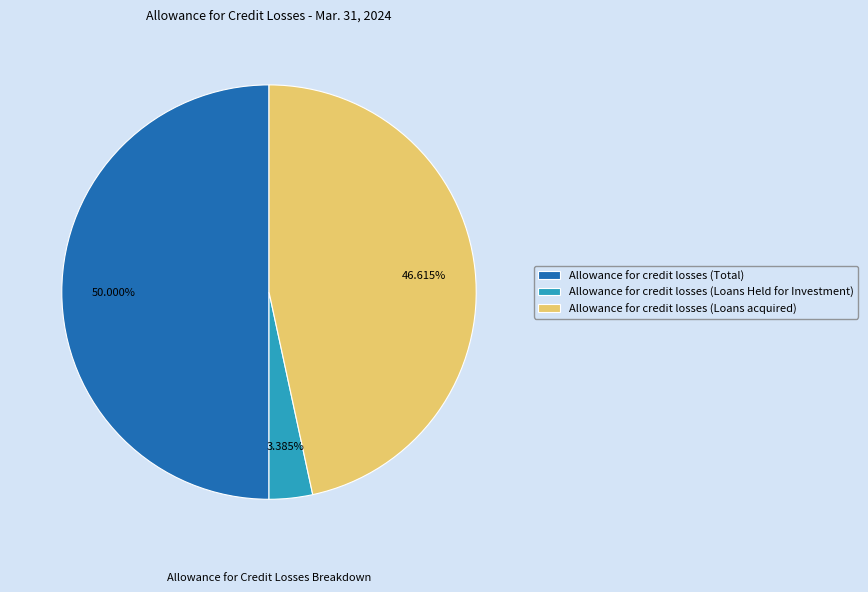

To the nearest percent, what percentage of the pie is Allowance for credit losses (Loans acquired)?

47%